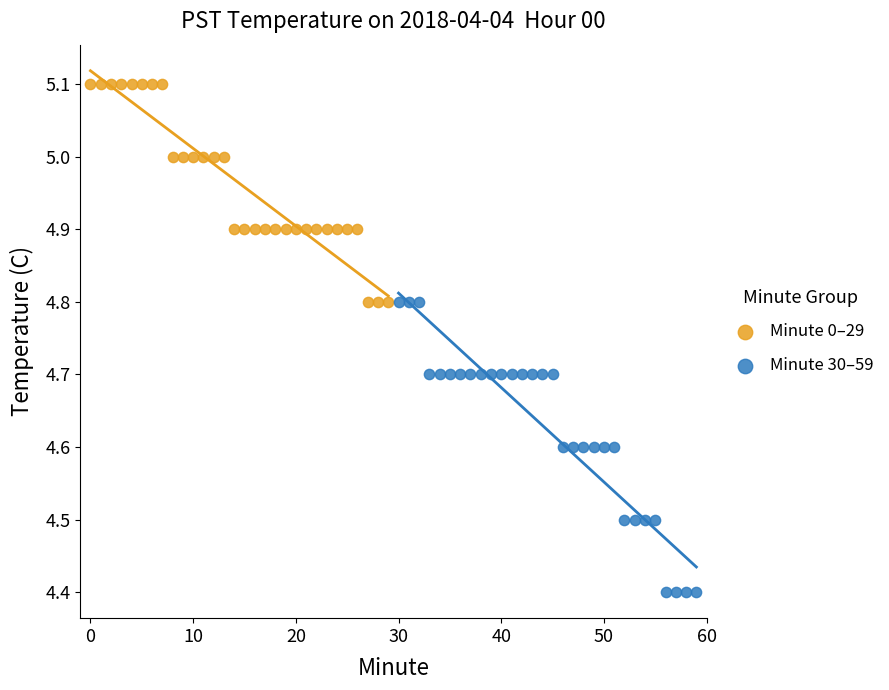

Which series has the largest Y range (max minus min)?

Minute 30–59